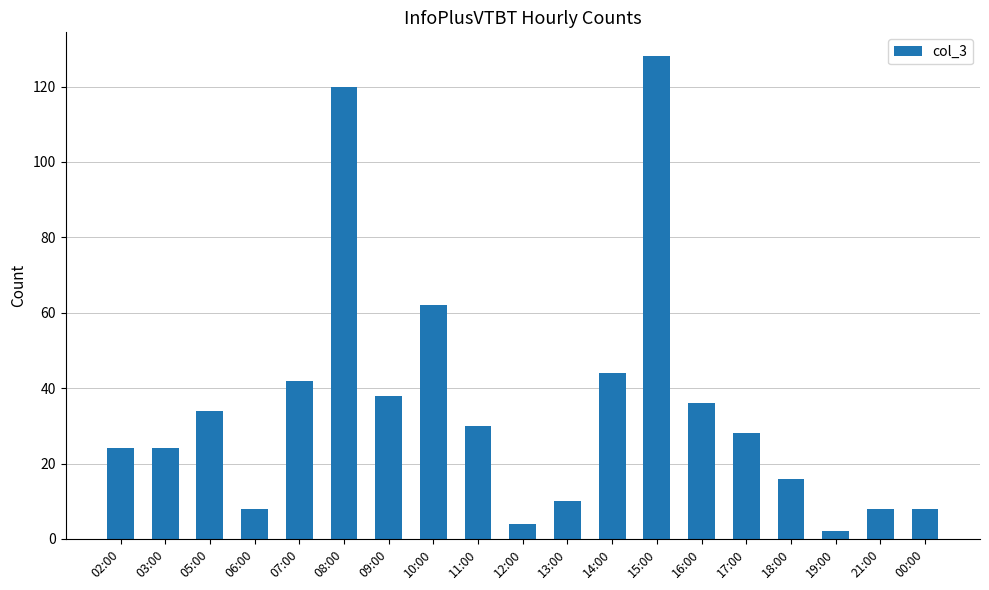

How many data points are less than 28?

9